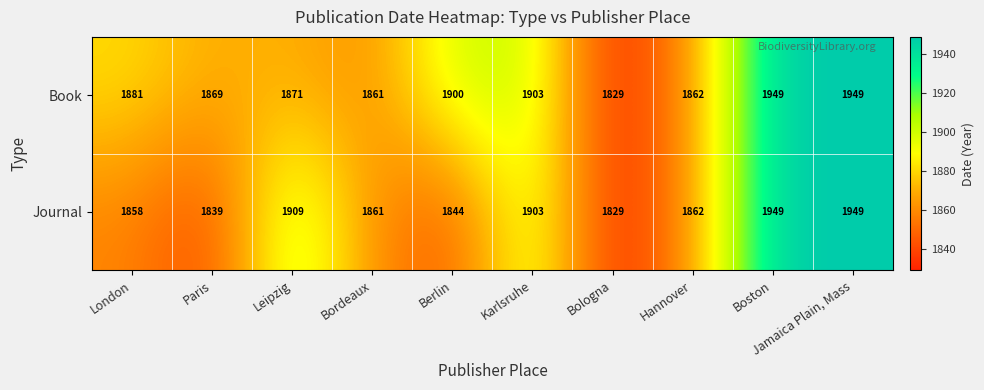

Rank the series at Berlin from lowest to highest value.

Journal, Book